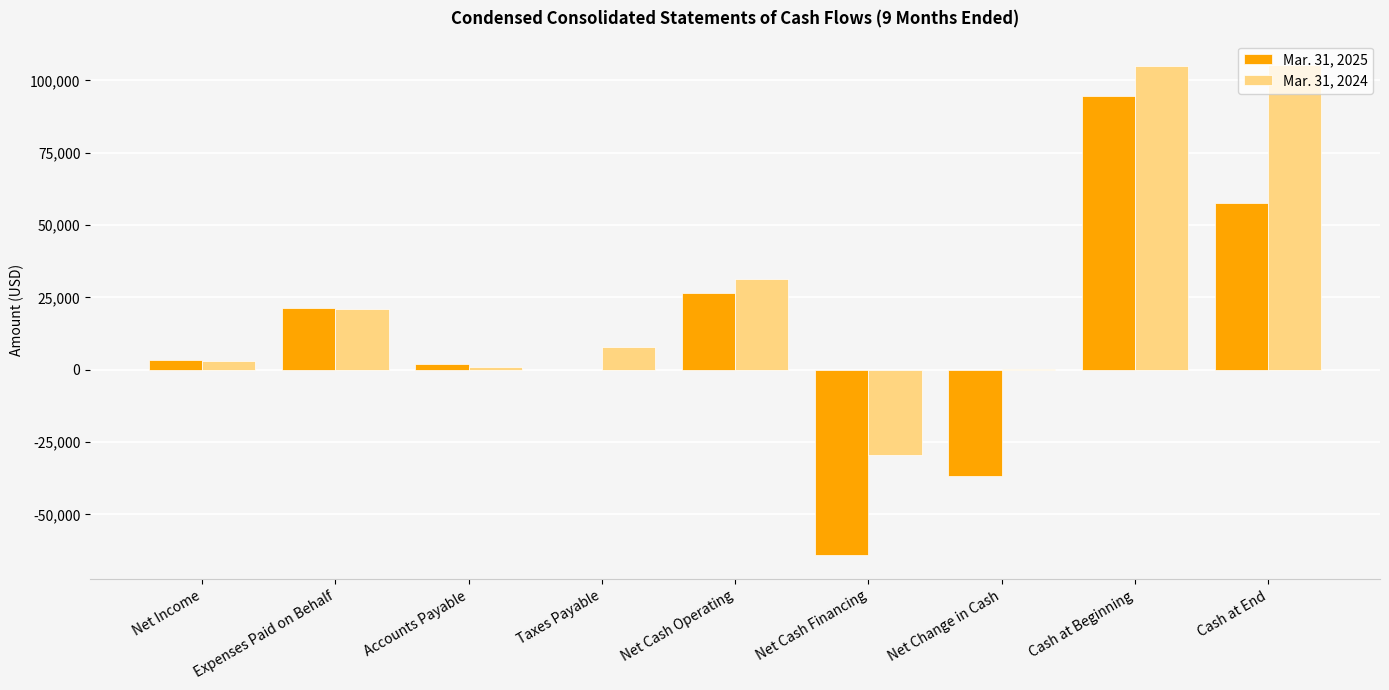

Where does the Mar. 31, 2024 series first go above 7690?

Expenses Paid on Behalf